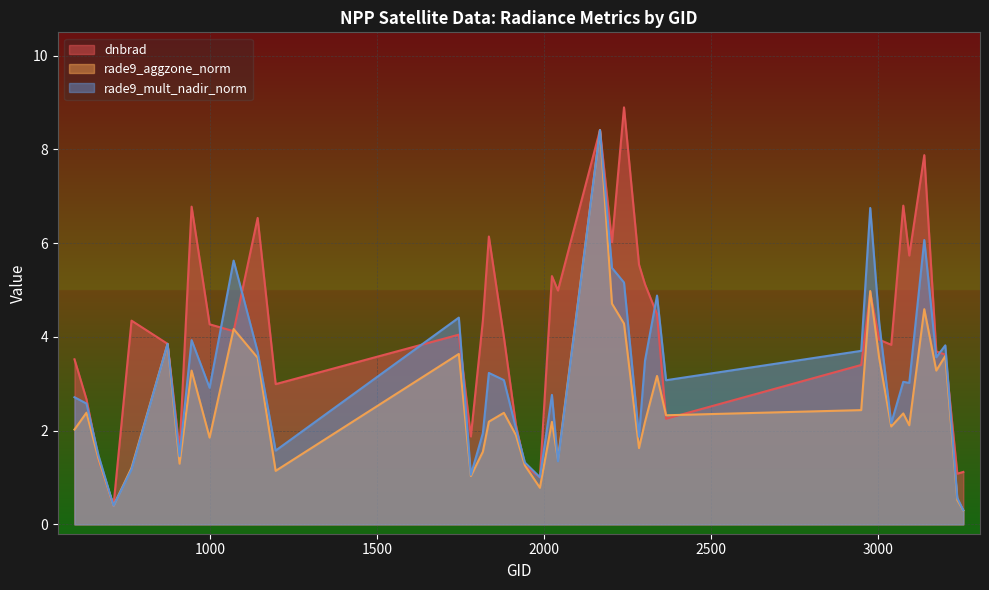

True or false: rade9_mult_nadir_norm and dnbrad intersect in this chart.

True